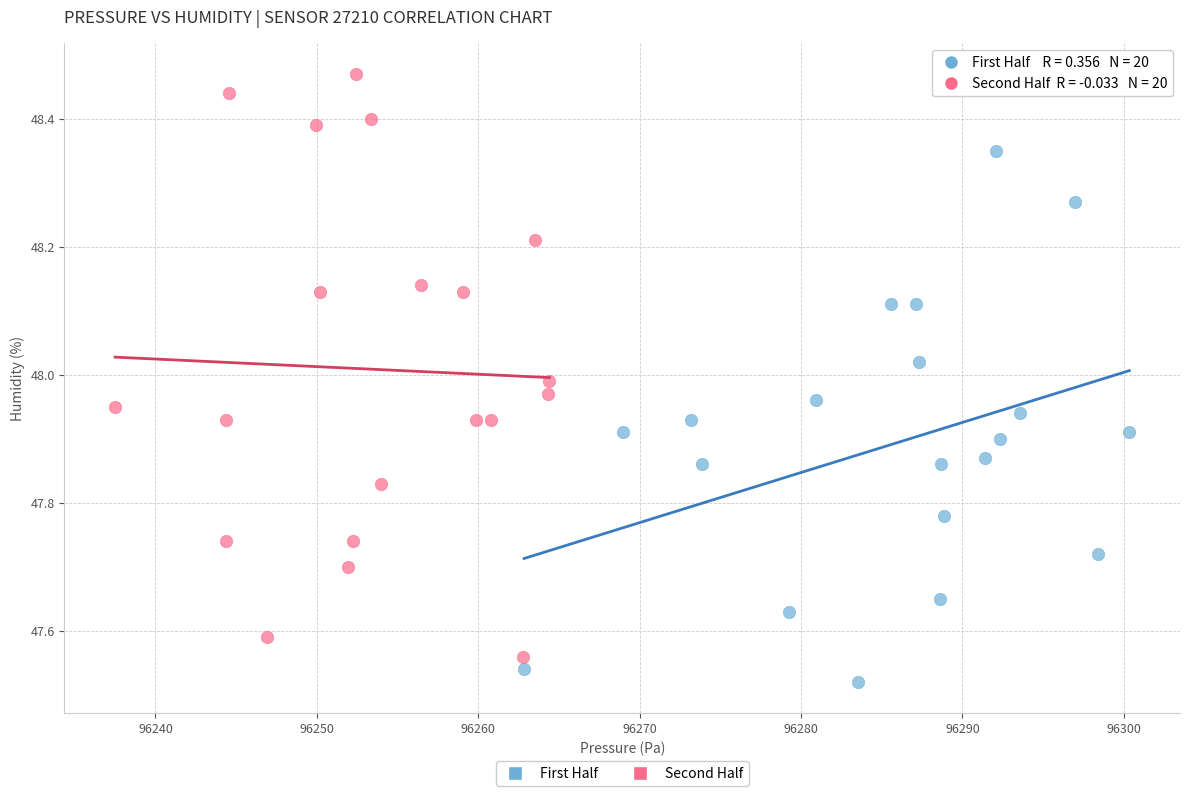

Which series reaches the maximum Y coordinate?

Second Half